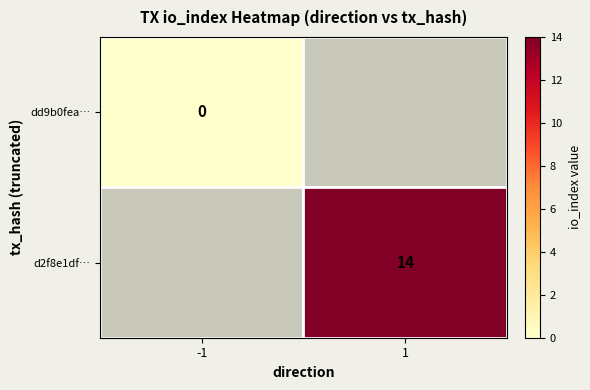

True or false: d2f8e1df… has a value of 22.1 at 1.

False